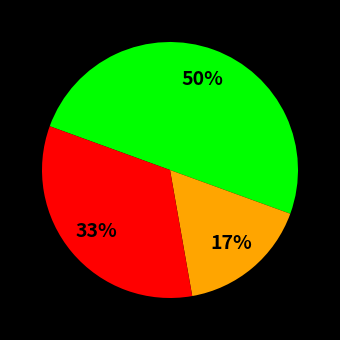

To the nearest percent, what is the difference between the largest and smallest slice percentages?

33%